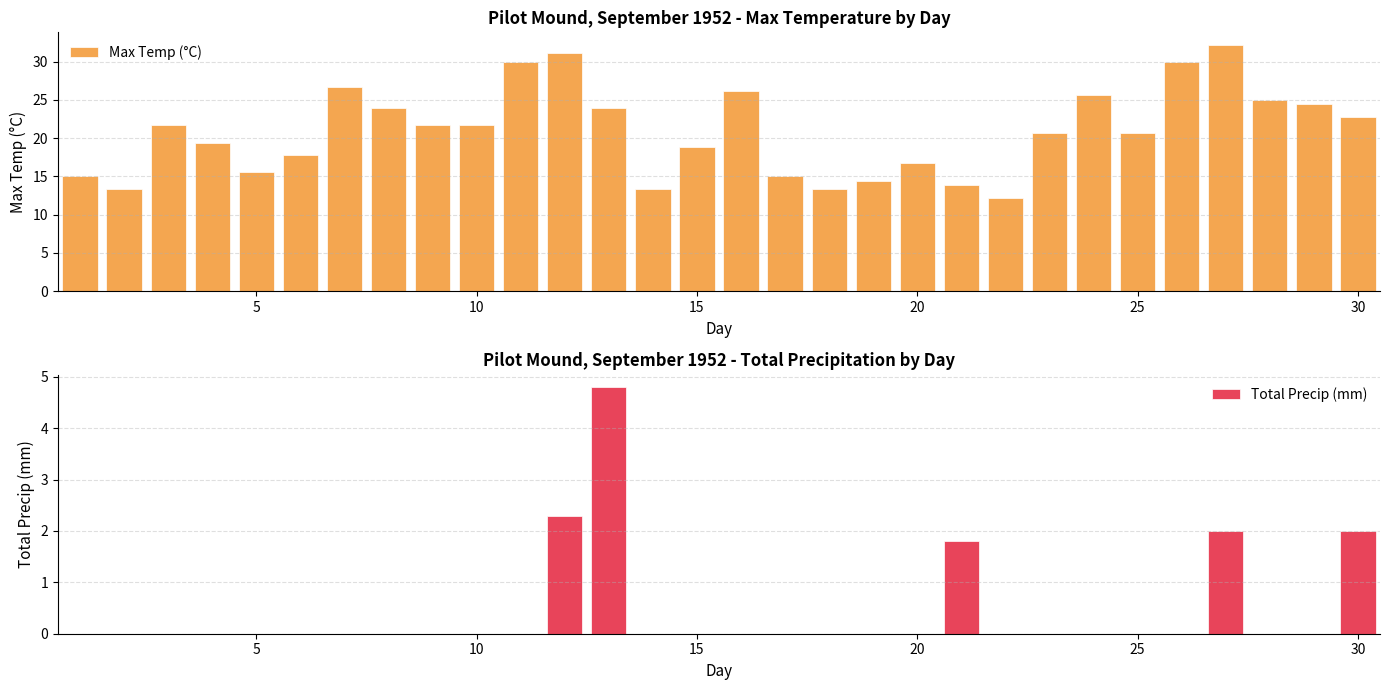

The Total Precip (mm) series shows -2.9 at 25. True or false?

False